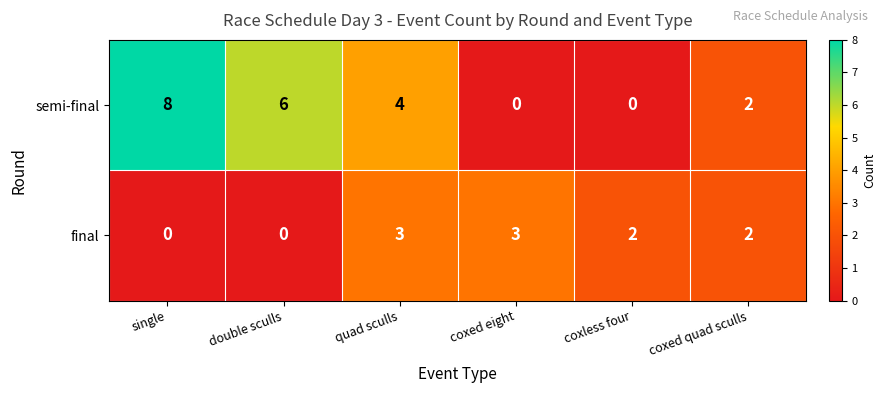

What is the sum of the semi-final values at coxless four and double sculls?

6